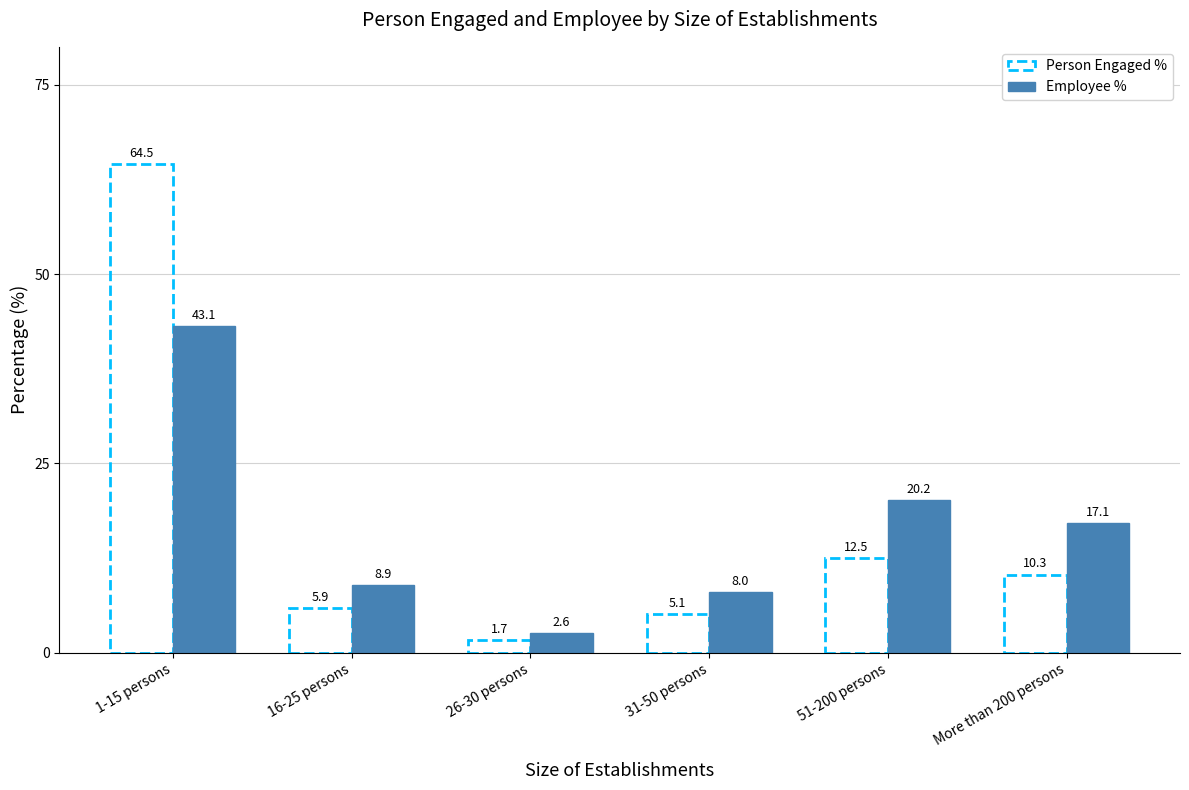

Rank the series at More than 200 persons from lowest to highest value.

Person Engaged %, Employee %